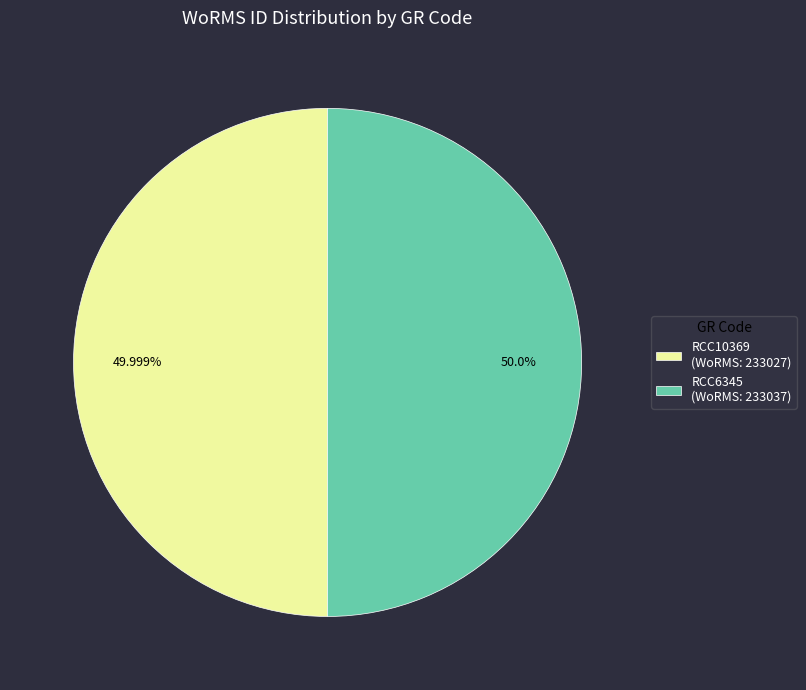

How many segments does this pie chart have?

2